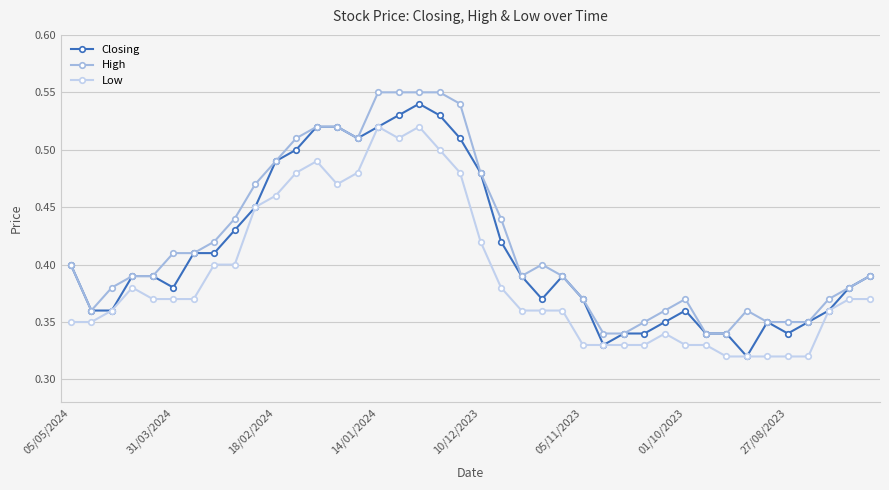

Count the Closing values in the range 0 to 1.

40